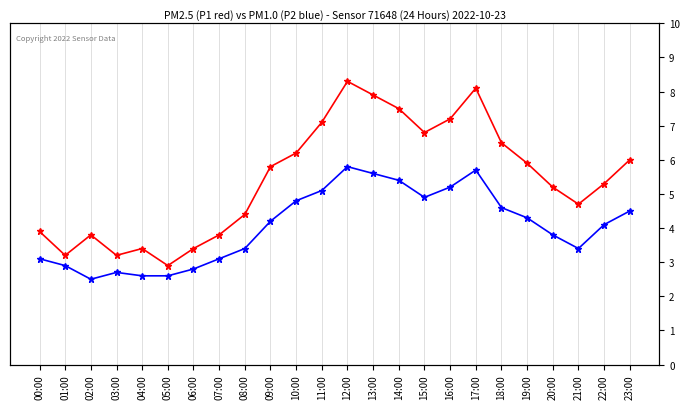

The value of P2 at 05:00 is 0.9. True or false?

False